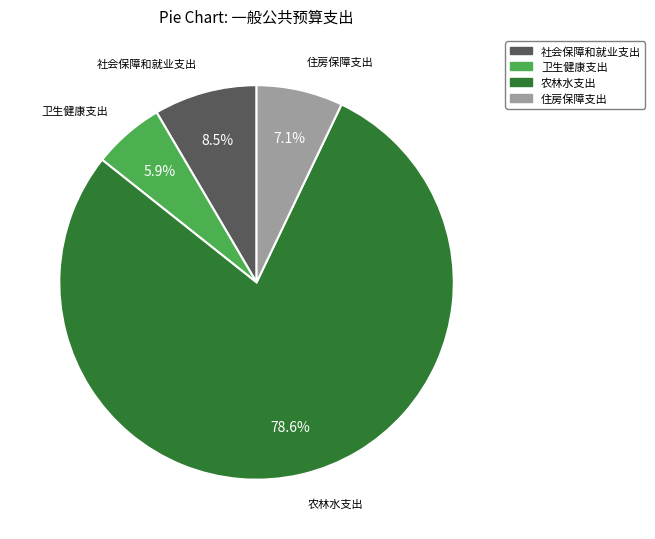

Which category has the biggest portion of the pie?

农林水支出